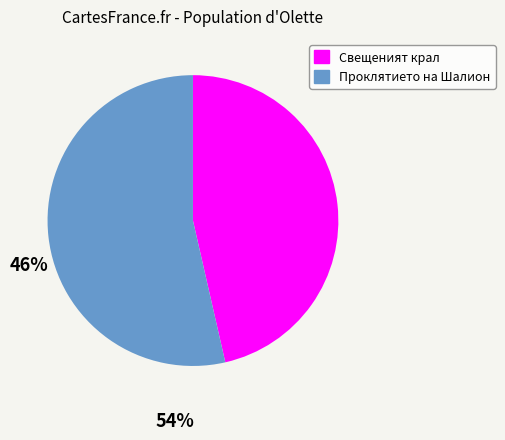

What is the majority slice?

Проклятието на Шалион